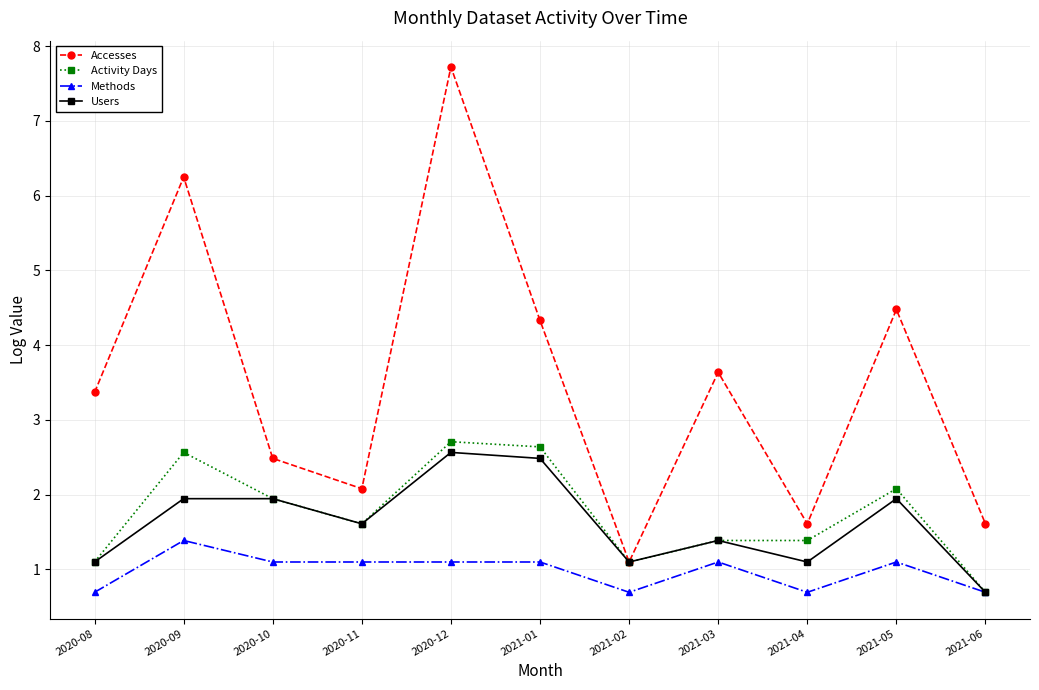

Does the chart have visible grid lines?

Yes